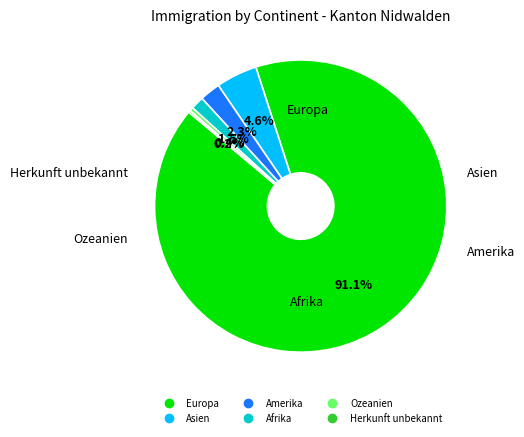

Is there a majority slice in this chart?

Yes